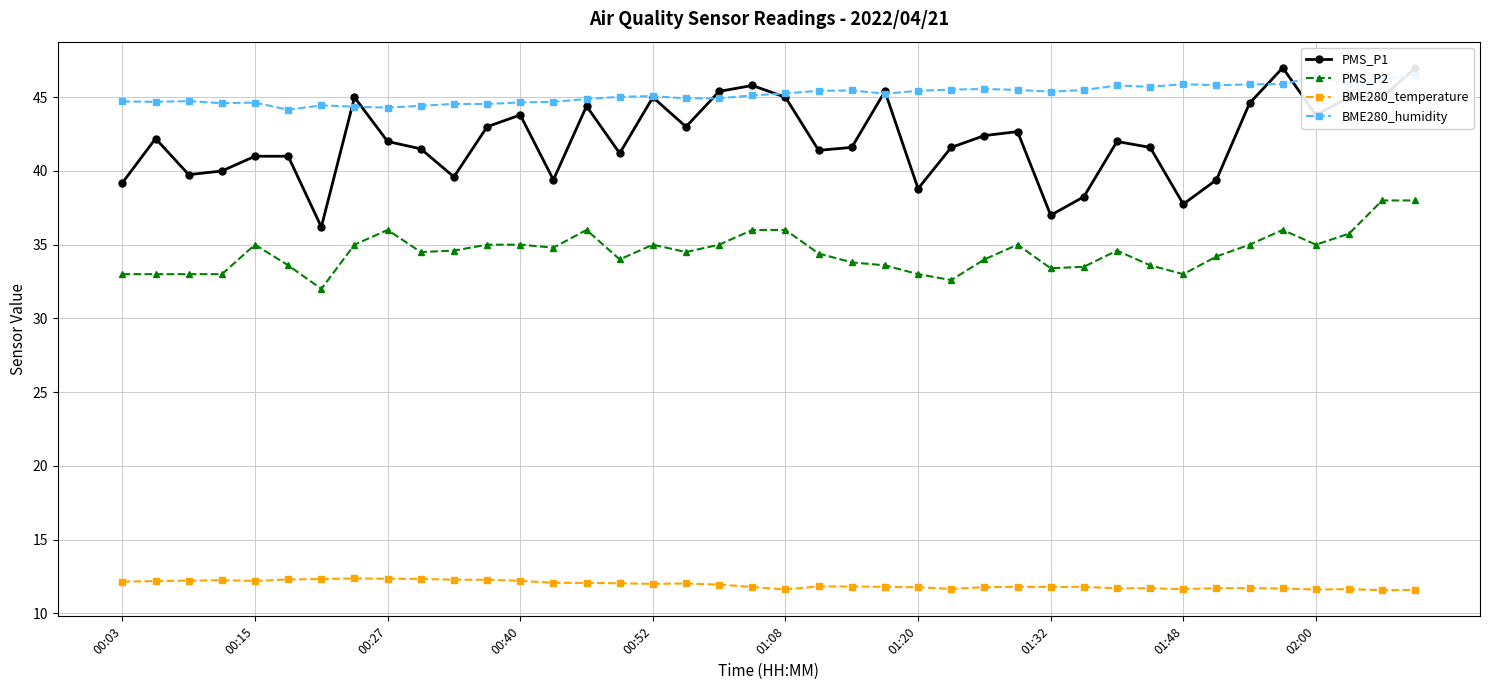

True or false: BME280_temperature has more than 0 points higher than both neighbors.

True